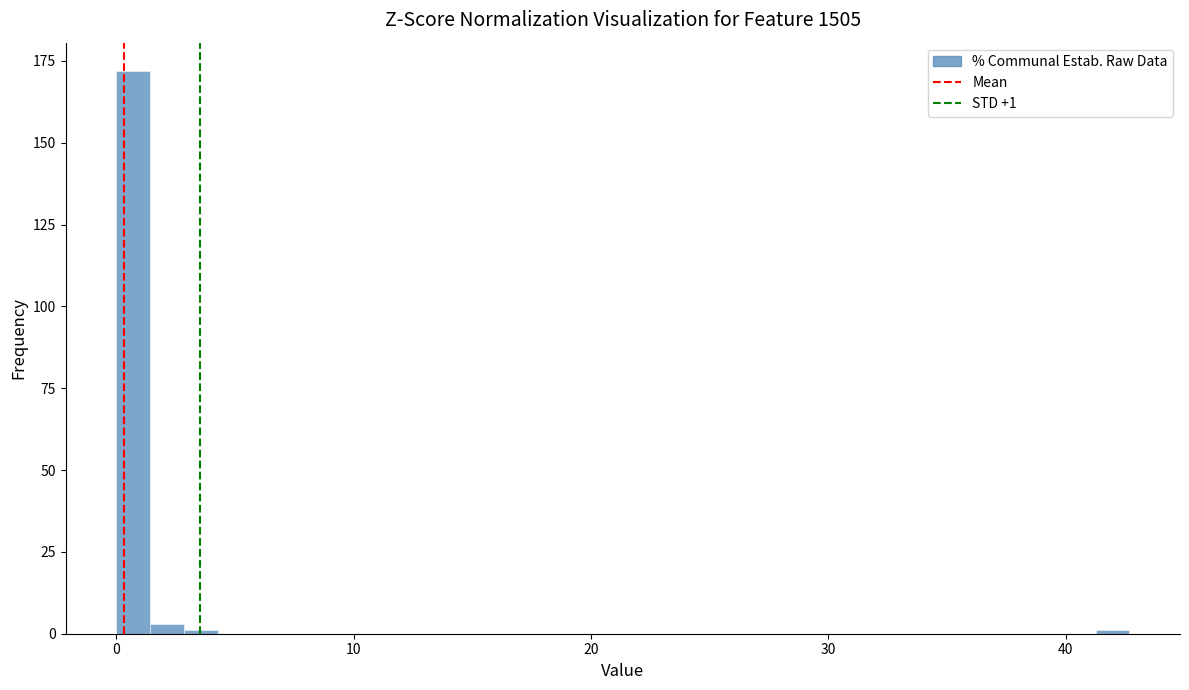

Read against the x-axis, roughly where is the centre of the tallest bar?

1